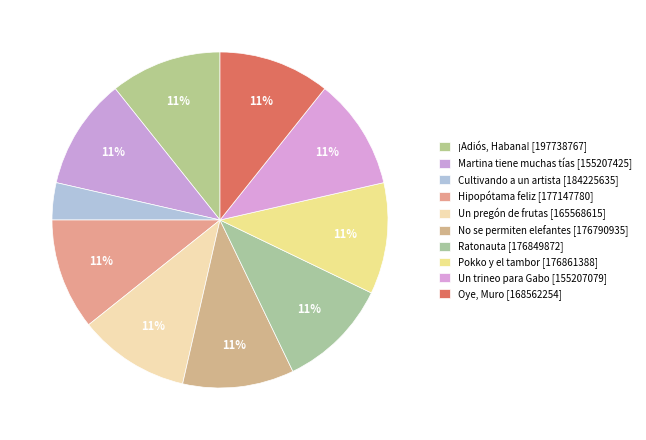

How many slices are in this pie chart?

10